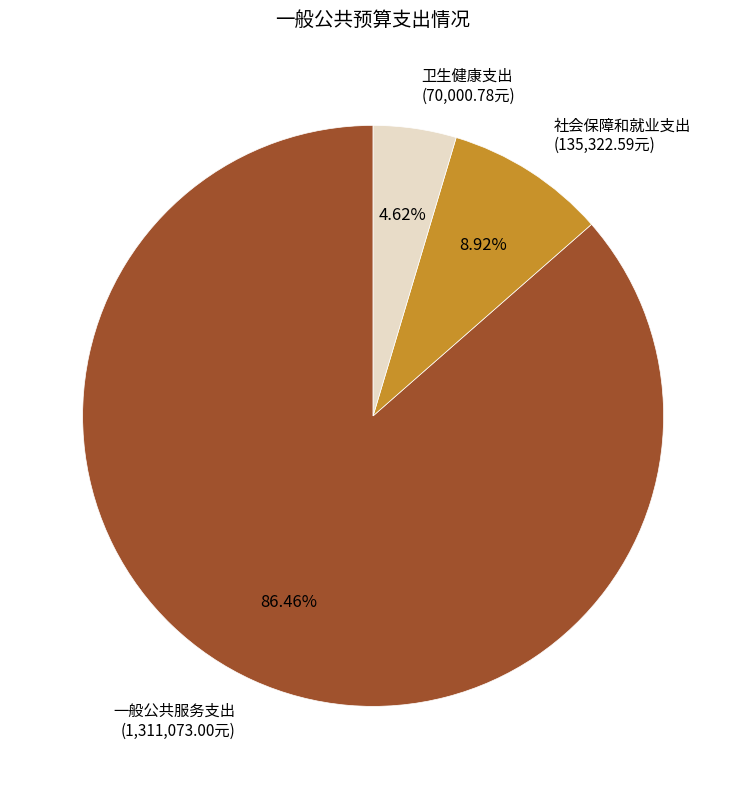

Is there a majority slice in this chart?

Yes